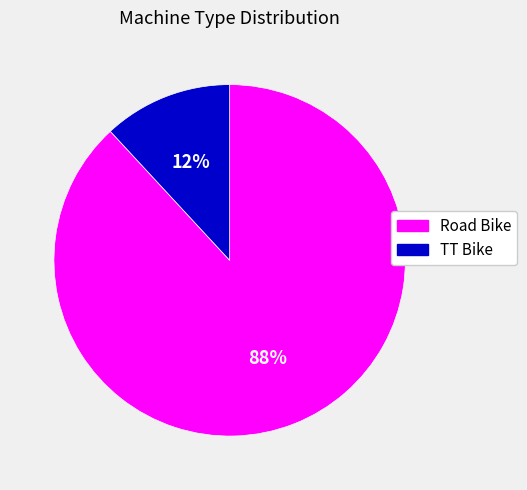

Between Road Bike and TT Bike, which is larger?

Road Bike